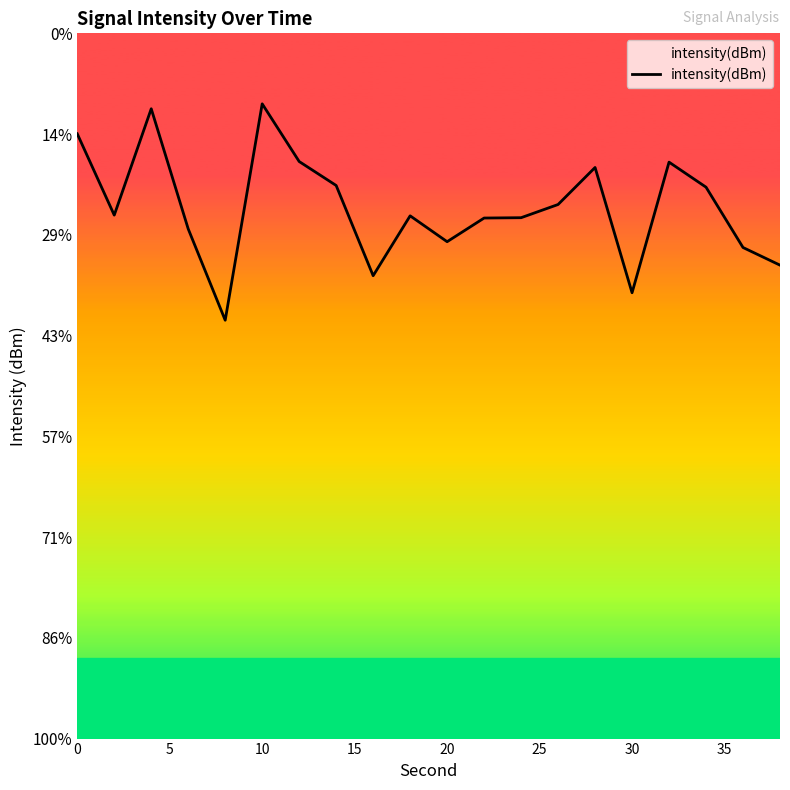

How many interior local peaks (higher than both neighbors) does the data have?

5